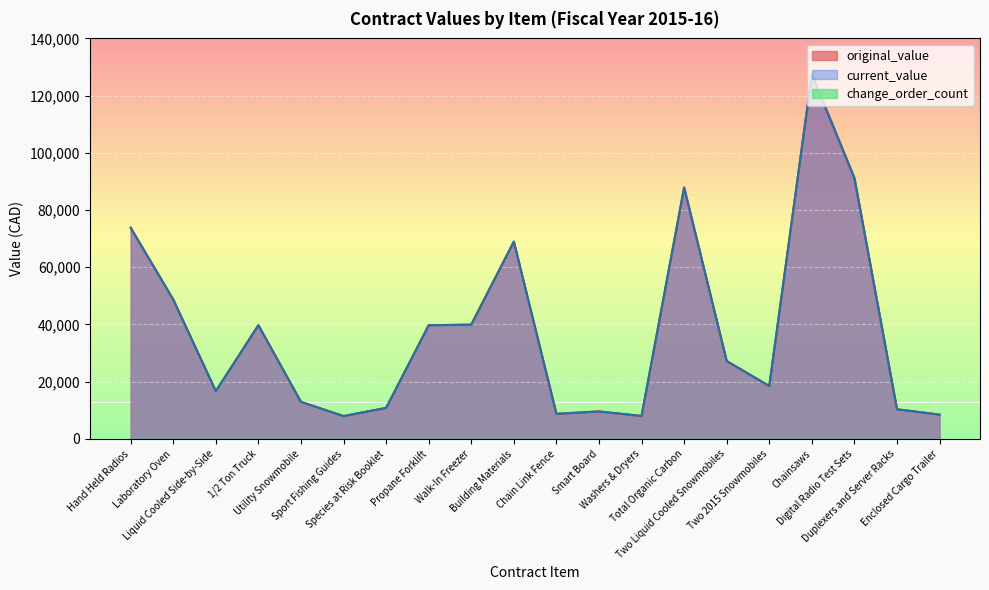

What is the label of the 4th point from the right?

Chainsaws